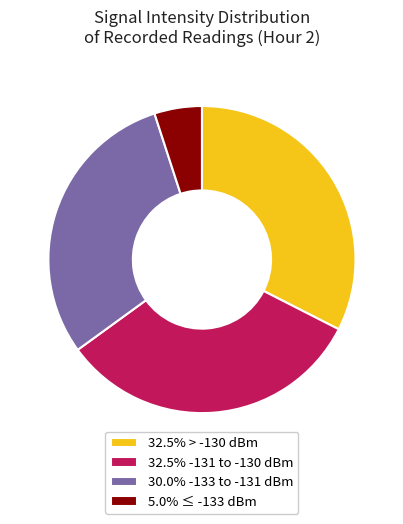

Is there any slice that represents more than half of the pie?

No